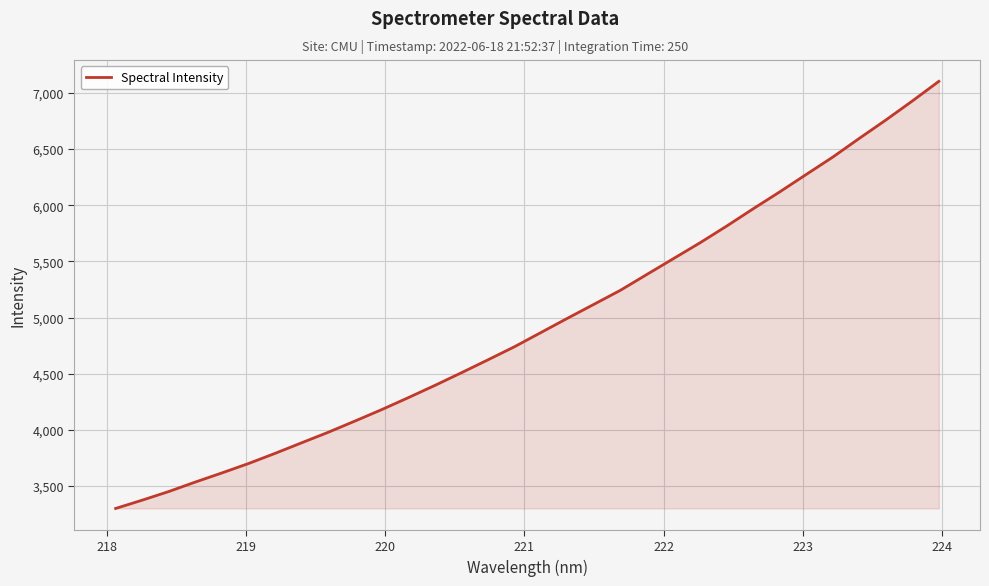

Does the chart display data point markers on the line(s)?

No